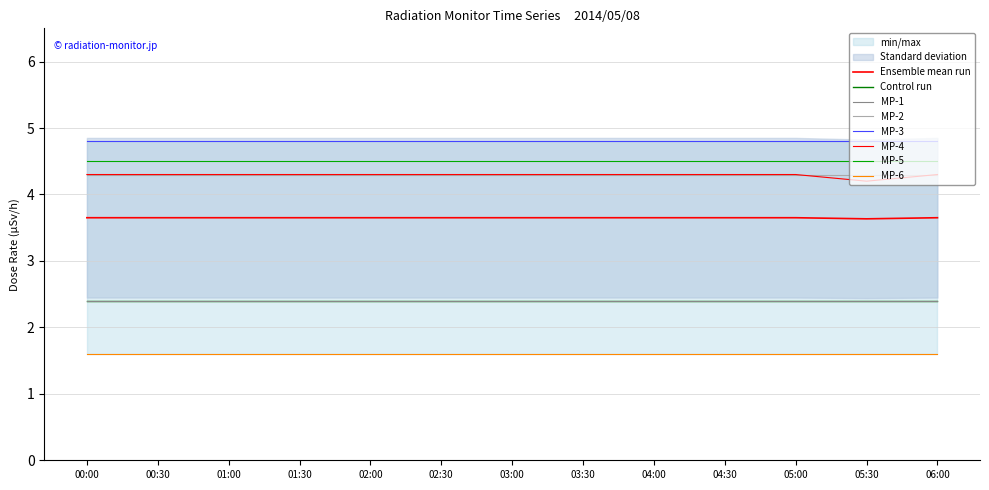

True or false: MP-6 and MP-2 cross at least once.

False